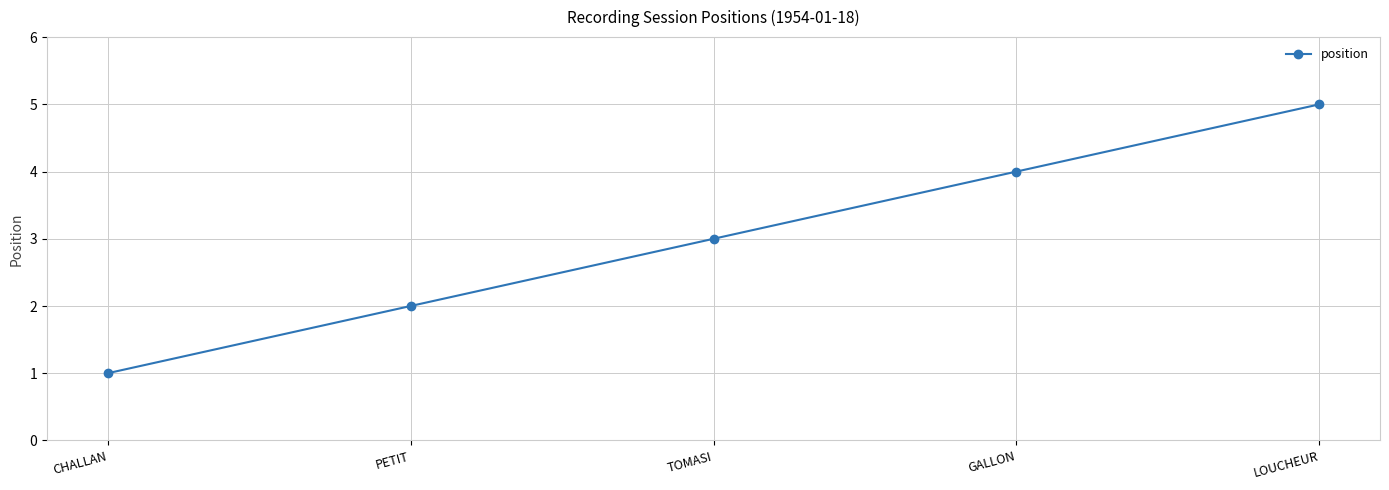

Which category has the lowest value across all series?

CHALLAN